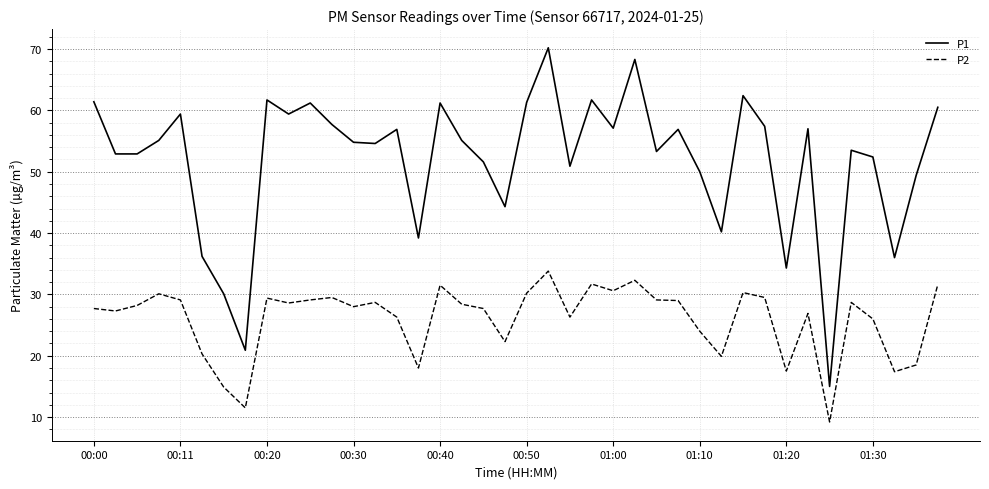

What is the greatest value displayed?

70.2